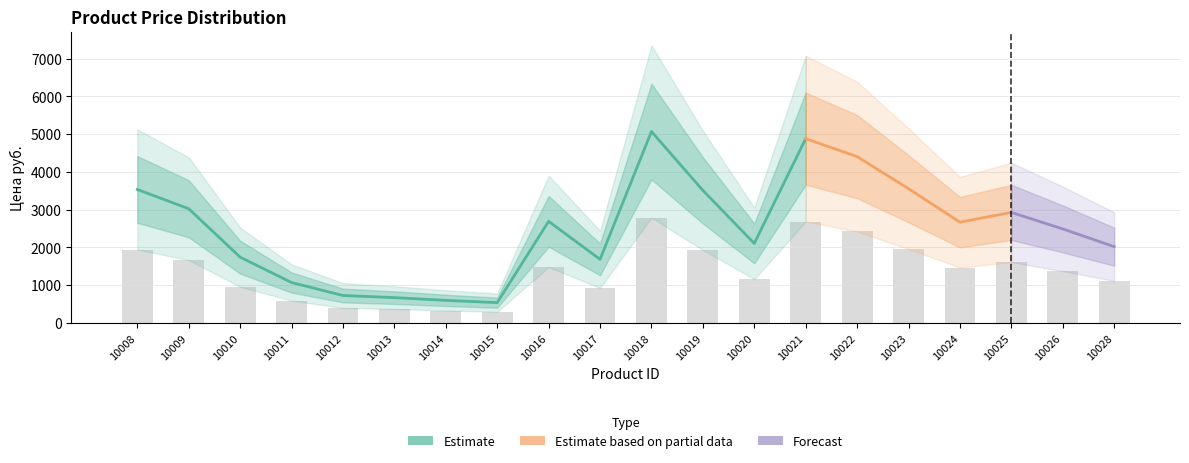

At which label does the data first exceed 1467?

10008